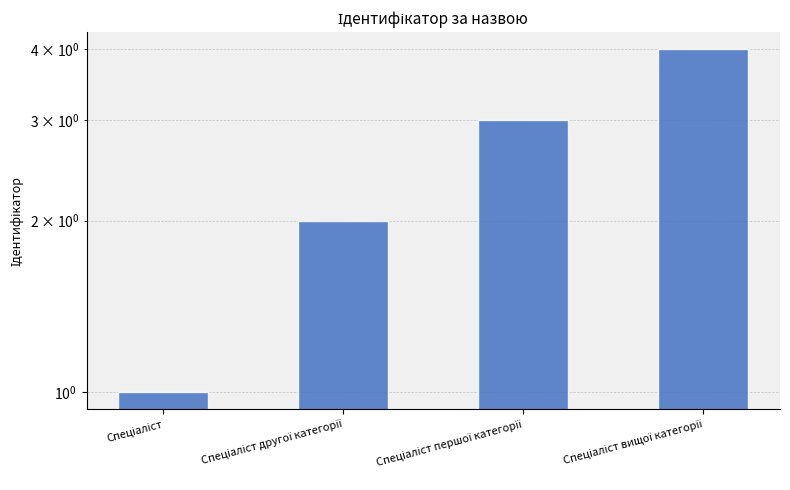

How many bars are there in total?

4